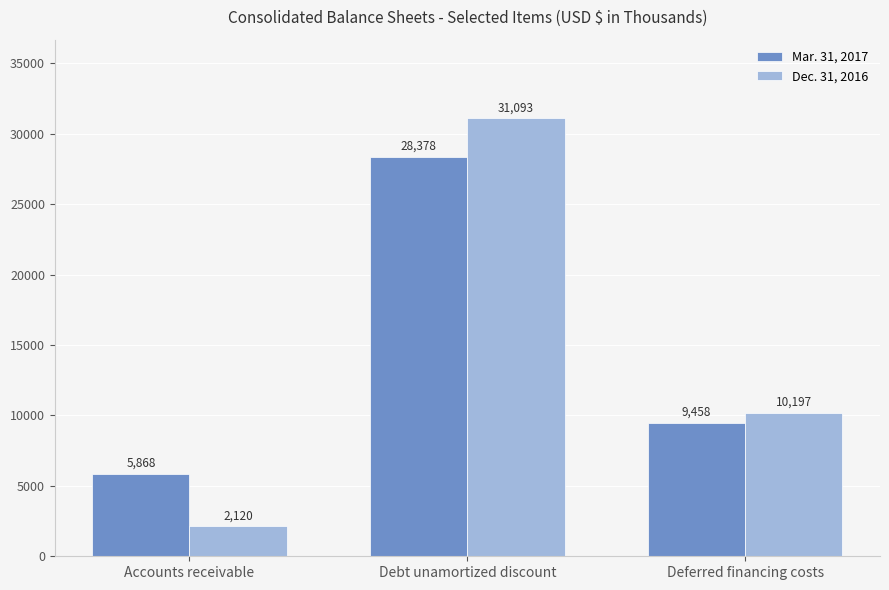

Is it true that Mar. 31, 2017 equals 2338 at Deferred financing costs?

False